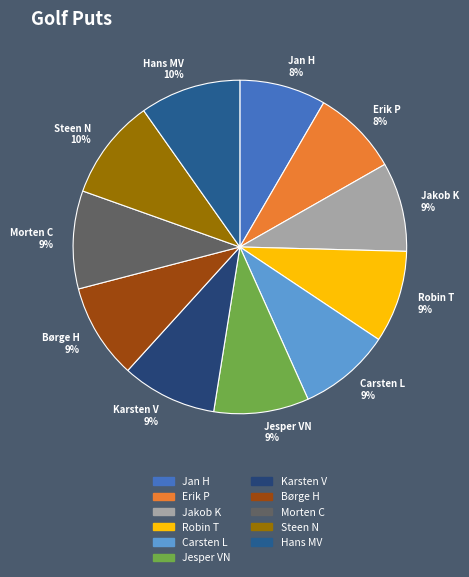

To the nearest percent, what portion does Karsten V represent?

9%